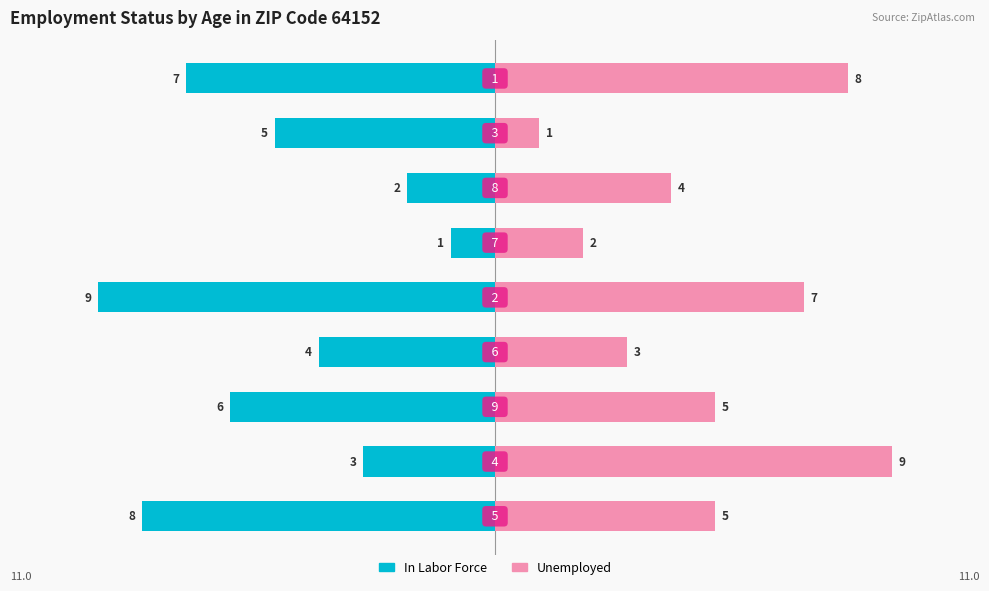

Reading left to right, list all the values displayed in this chart.

In Labor Force: −12.5=-8	−10.0=-3	−7.5=-6	−5.0=-4	−2.5=-9	0.0=-1	2.5=-2	5.0=-5	7.5=-7
Unemployed: −12.5=5	−10.0=9	−7.5=5	−5.0=3	−2.5=7	0.0=2	2.5=4	5.0=1	7.5=8